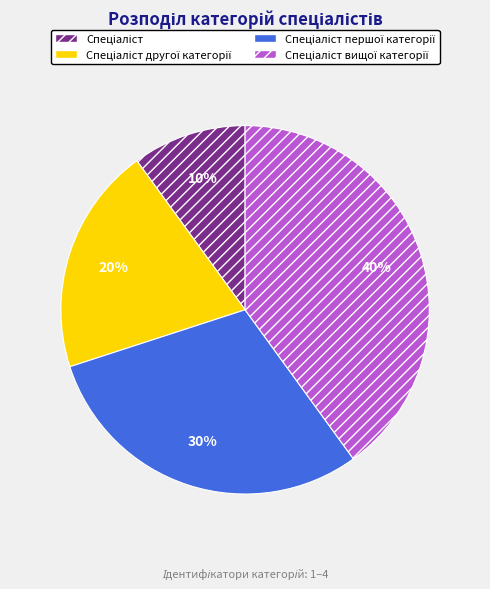

How many slices are in this pie chart?

4